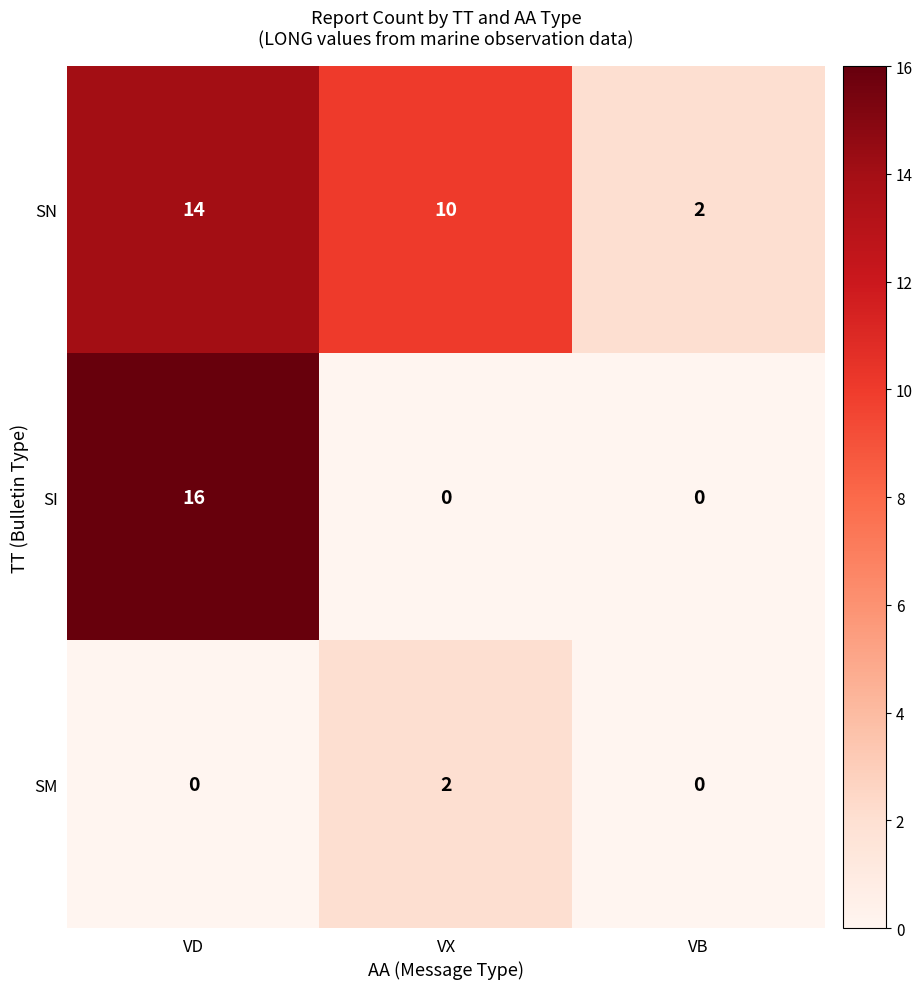

Count the SI values in the range 0 to 16.

3